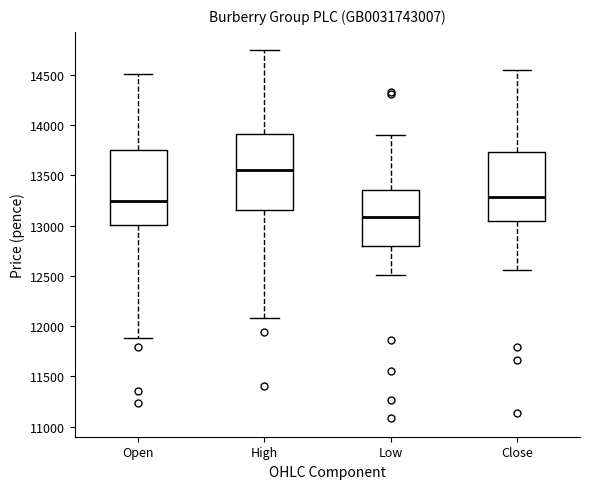

Which box's median line is the lowest?

Low